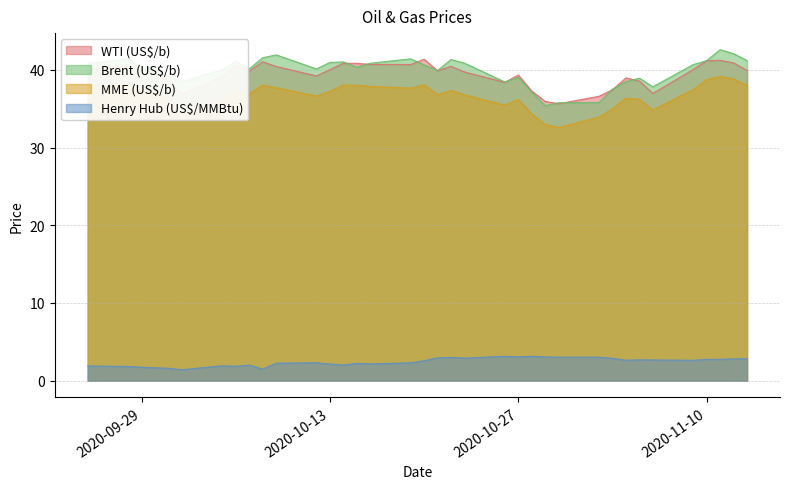

True or false: Henry Hub (US$/MMBtu) and WTI (US$/b) intersect in this chart.

False